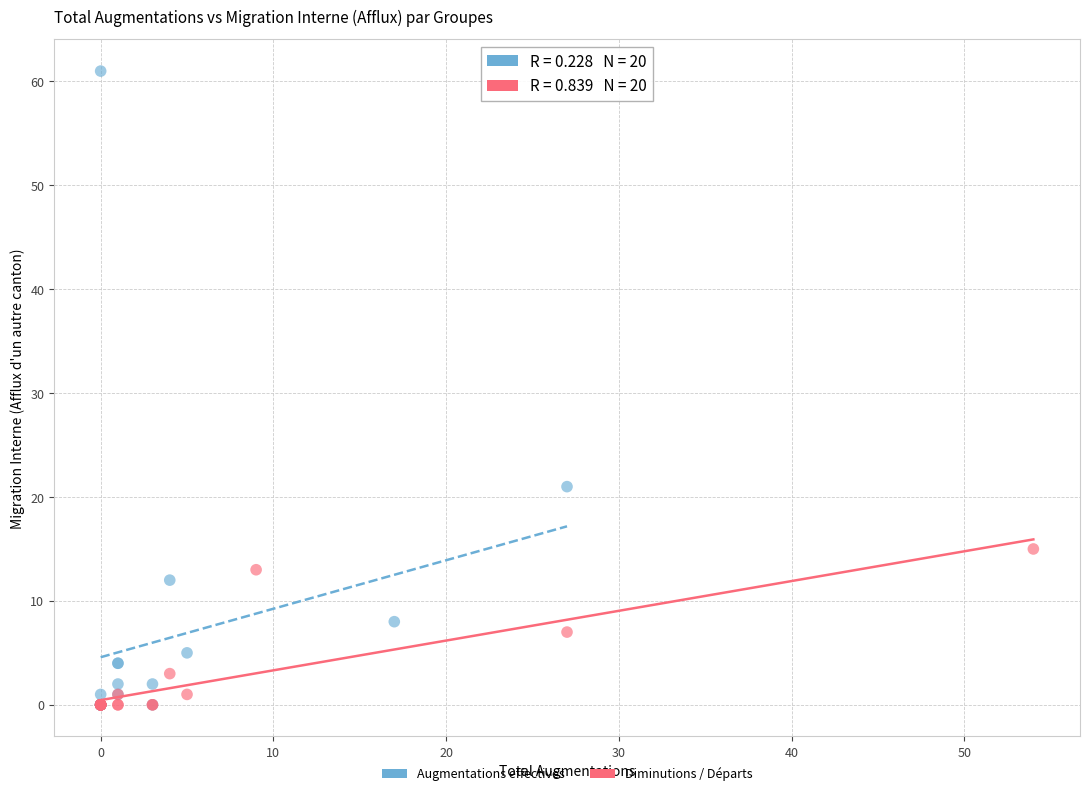

Which series has the largest Y range (max minus min)?

Augmentations effectives